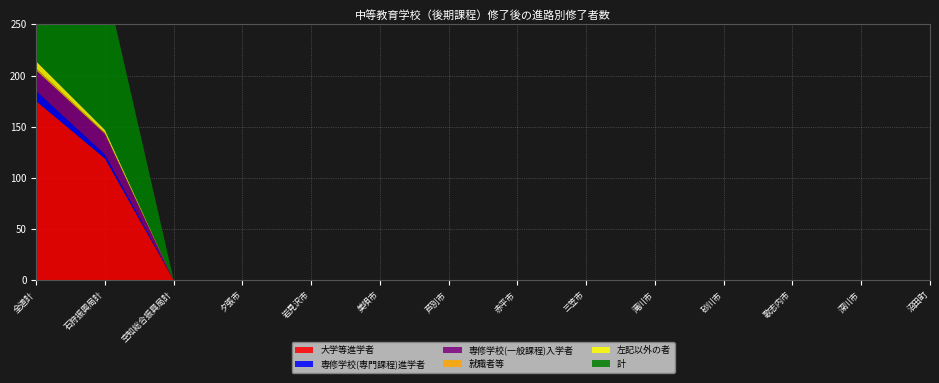

Reading left to right, list all the values displayed in this chart.

大学等進学者: 全道計=175	石狩振興局計=119	空知総合振興局計=0	夕張市=0	岩見沢市=0	美唄市=0	芦別市=0	赤平市=0	三笠市=0	滝川市=0	砂川市=0	歌志内市=0	深川市=0	沼田町=0
専修学校(専門課程)進学者: 全道計=10	石狩振興局計=4	空知総合振興局計=0	夕張市=0	岩見沢市=0	美唄市=0	芦別市=0	赤平市=0	三笠市=0	滝川市=0	砂川市=0	歌志内市=0	深川市=0	沼田町=0
専修学校(一般課程)入学者: 全道計=20	石狩振興局計=20	空知総合振興局計=0	夕張市=0	岩見沢市=0	美唄市=0	芦別市=0	赤平市=0	三笠市=0	滝川市=0	砂川市=0	歌志内市=0	深川市=0	沼田町=0
就職者等: 全道計=2	石狩振興局計=1	空知総合振興局計=0	夕張市=0	岩見沢市=0	美唄市=0	芦別市=0	赤平市=0	三笠市=0	滝川市=0	砂川市=0	歌志内市=0	深川市=0	沼田町=0
左記以外の者: 全道計=7	石狩振興局計=3	空知総合振興局計=0	夕張市=0	岩見沢市=0	美唄市=0	芦別市=0	赤平市=0	三笠市=0	滝川市=0	砂川市=0	歌志内市=0	深川市=0	沼田町=0
計: 全道計=214	石狩振興局計=147	空知総合振興局計=0	夕張市=0	岩見沢市=0	美唄市=0	芦別市=0	赤平市=0	三笠市=0	滝川市=0	砂川市=0	歌志内市=0	深川市=0	沼田町=0